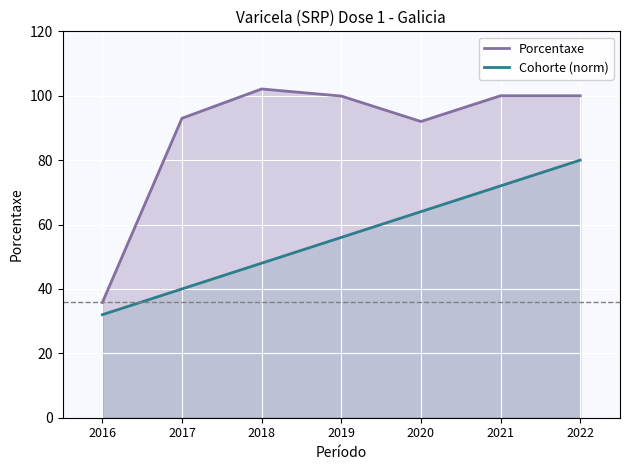

Read the Porcentaxe value at 2021.

100.0